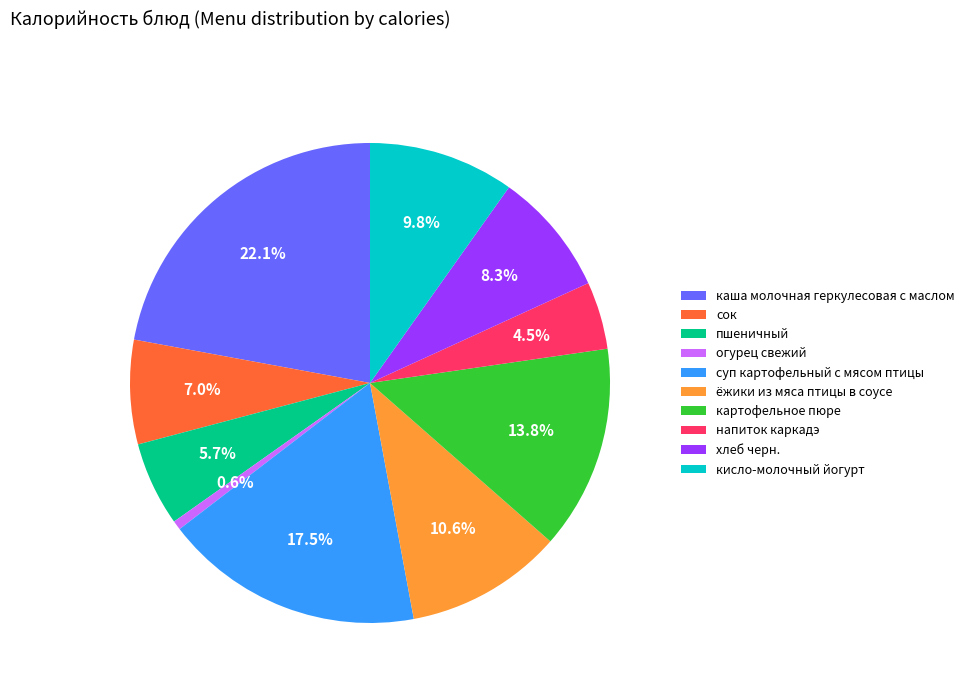

The сок slice represents 7% of the pie. True or false?

True